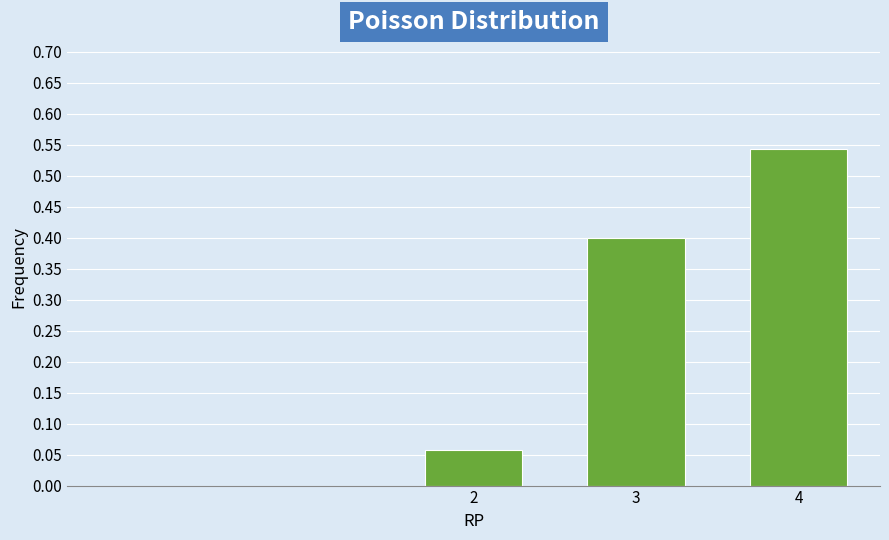

What is the average value?

0.3